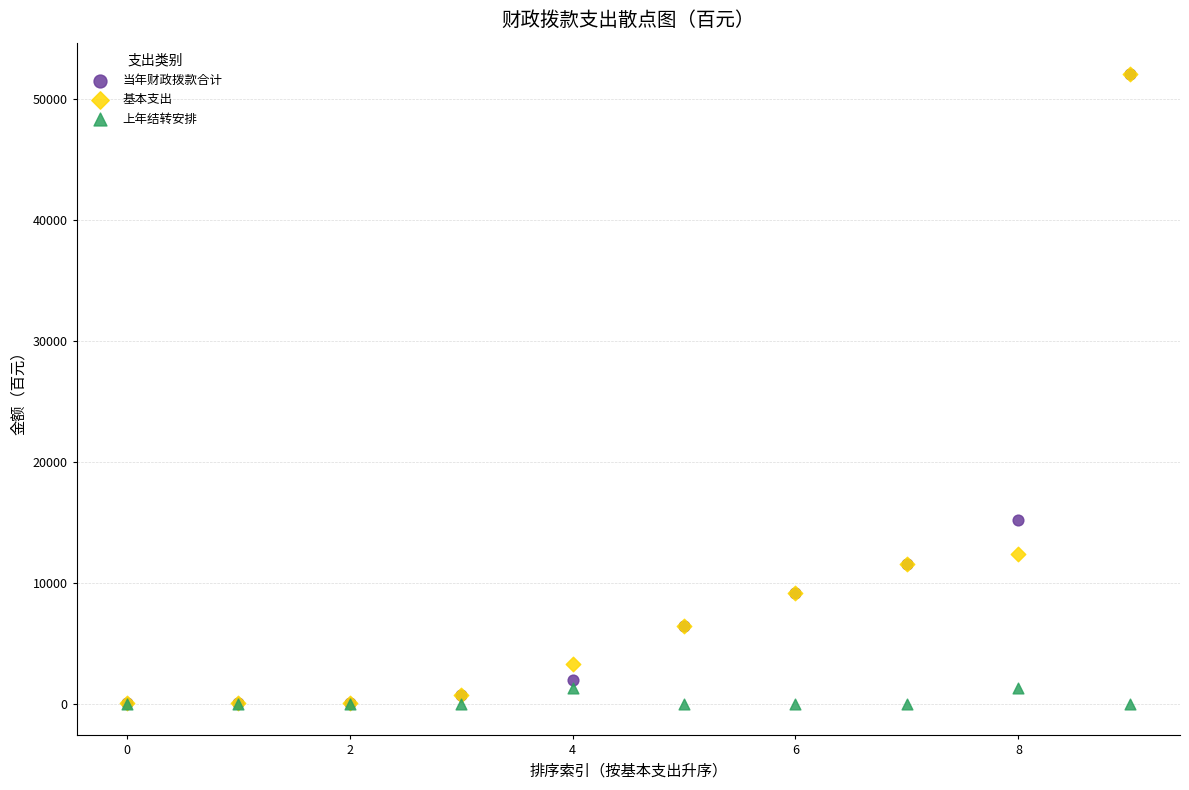

Across all series, what Y value is closest to 26016?

15173